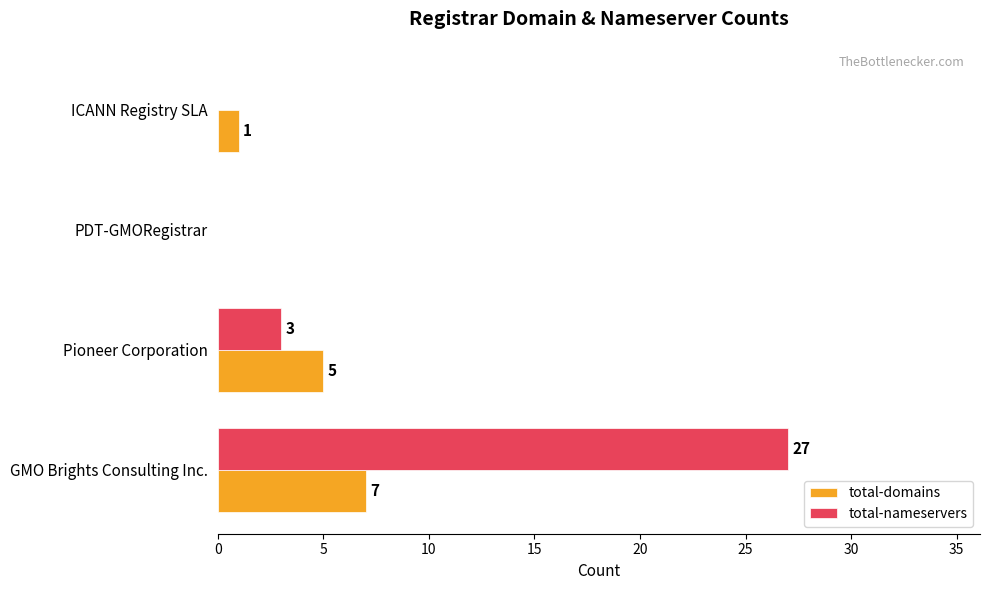

At which category is the sum across all series the highest?

GMO Brights Consulting Inc.